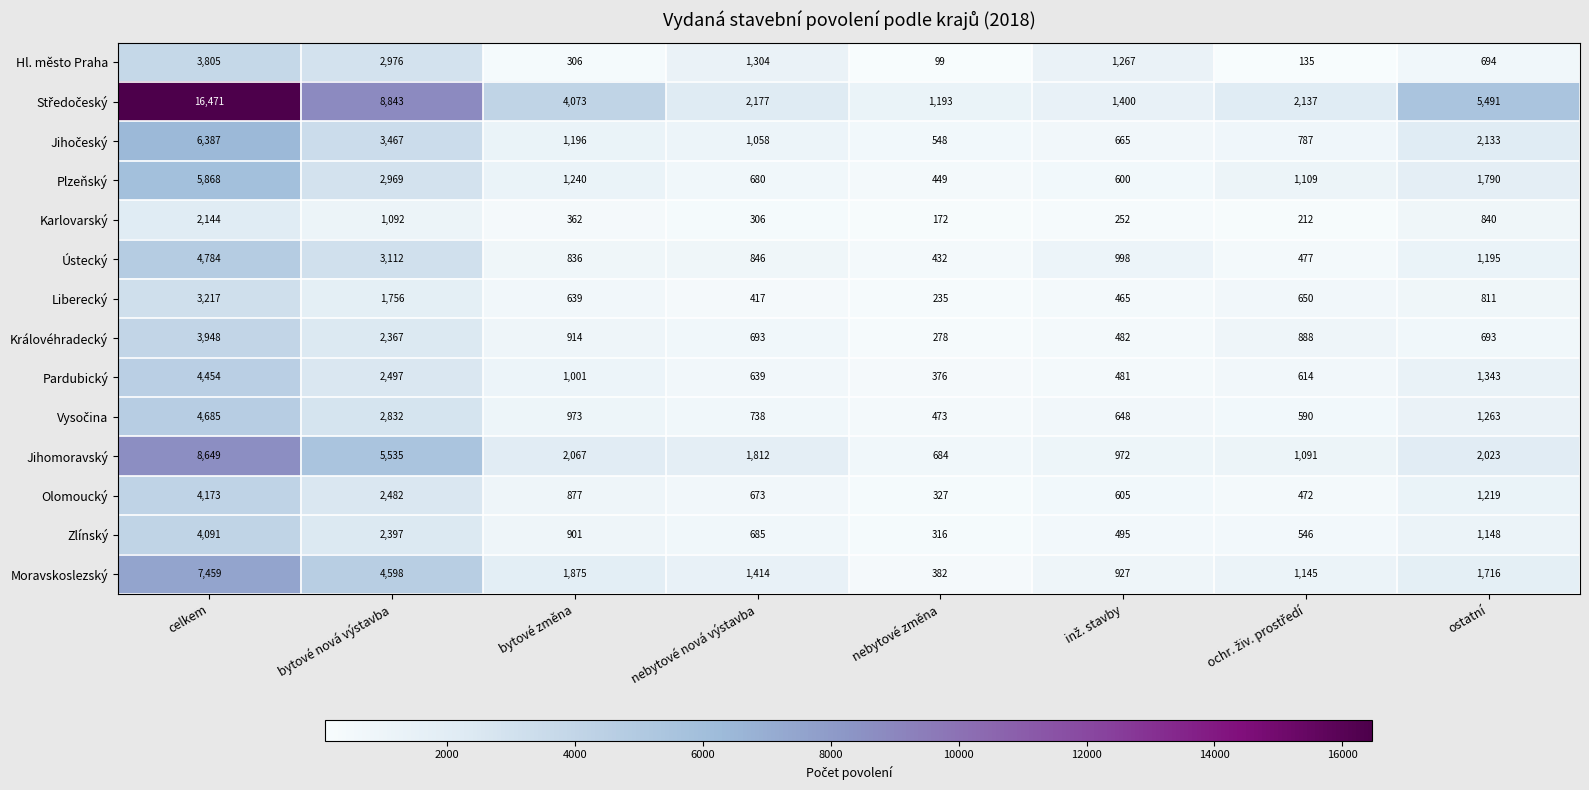

The value of Zlínský at bytové změna is 901. True or false?

True